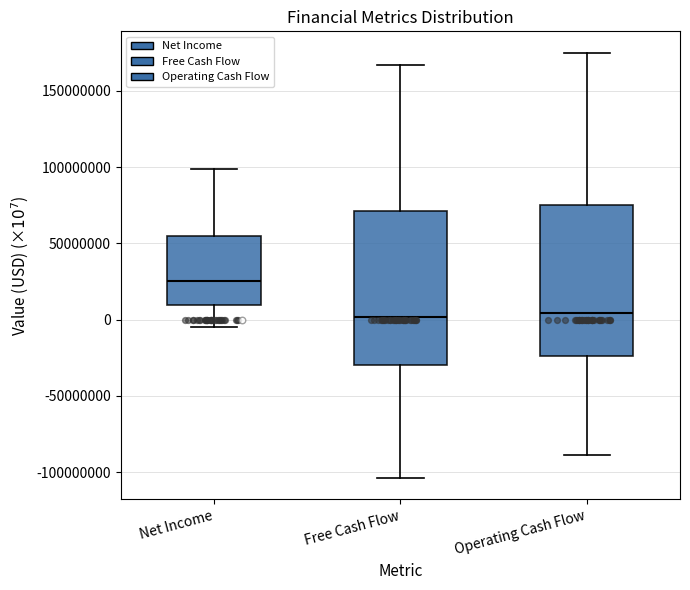

Where does the lower whisker of the box for Net Income end on the y-axis? The values are not printed on the chart, so give them approximately, as read against the axis.

-5000000